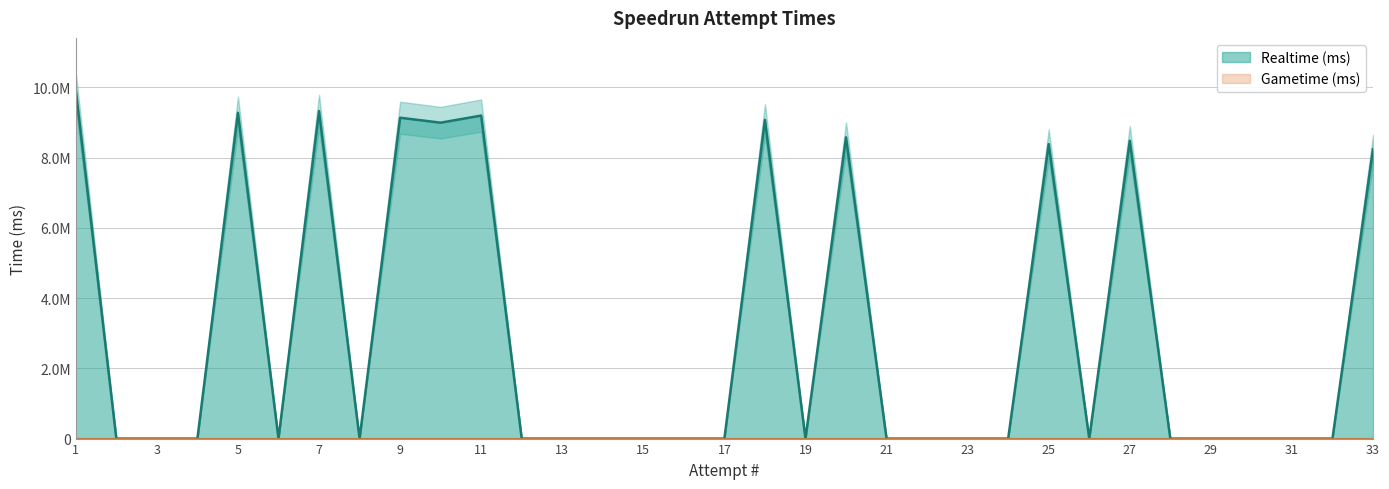

What is the value of the 25th point from the left?

8388334